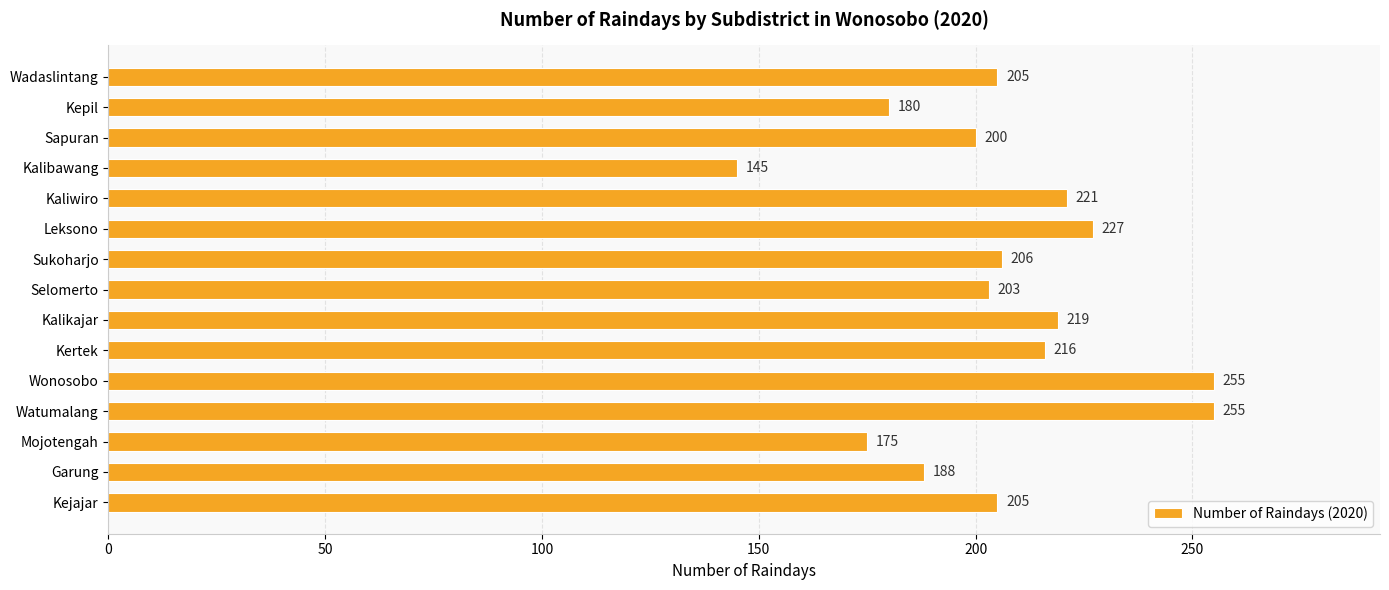

The value at Leksono is 324. True or false?

False